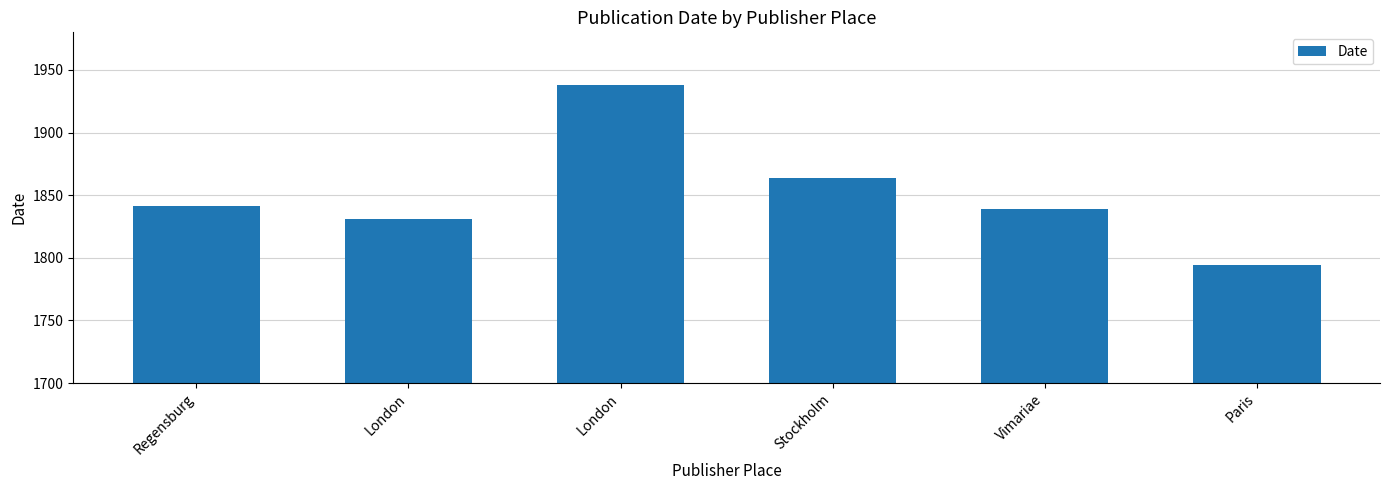

Which label corresponds to the largest value in the chart?

London